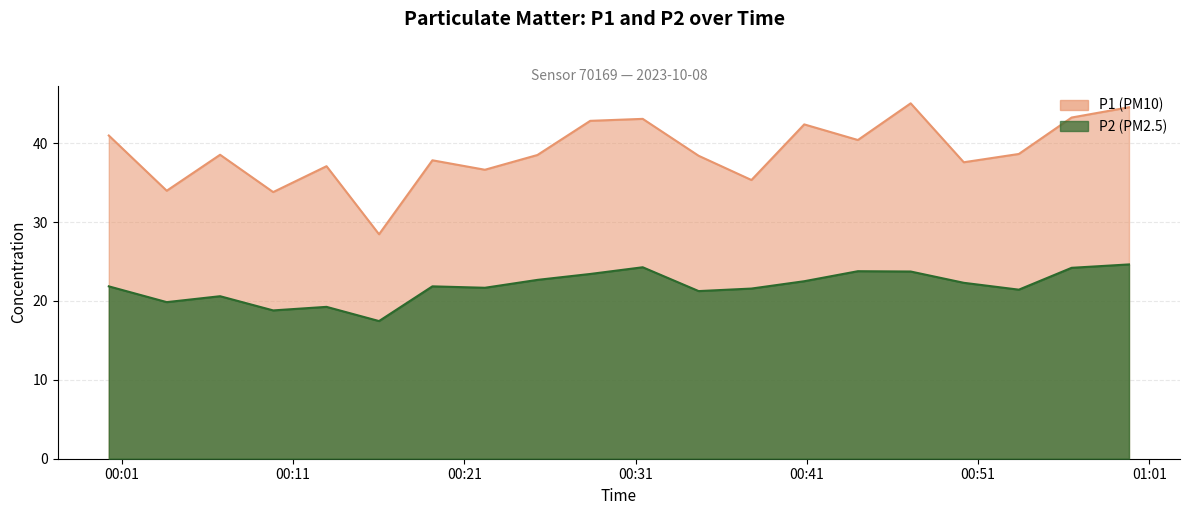

Rank the categories by P2 value from lowest to highest.

05:00, 03:00, 04:00, 01:00, 02:00, 11:00, 17:00, 12:00, 07:00, 00:00, 06:00, 16:00, 13:00, 08:00, 09:00, 15:00, 14:00, 18:00, 10:00, 19:00